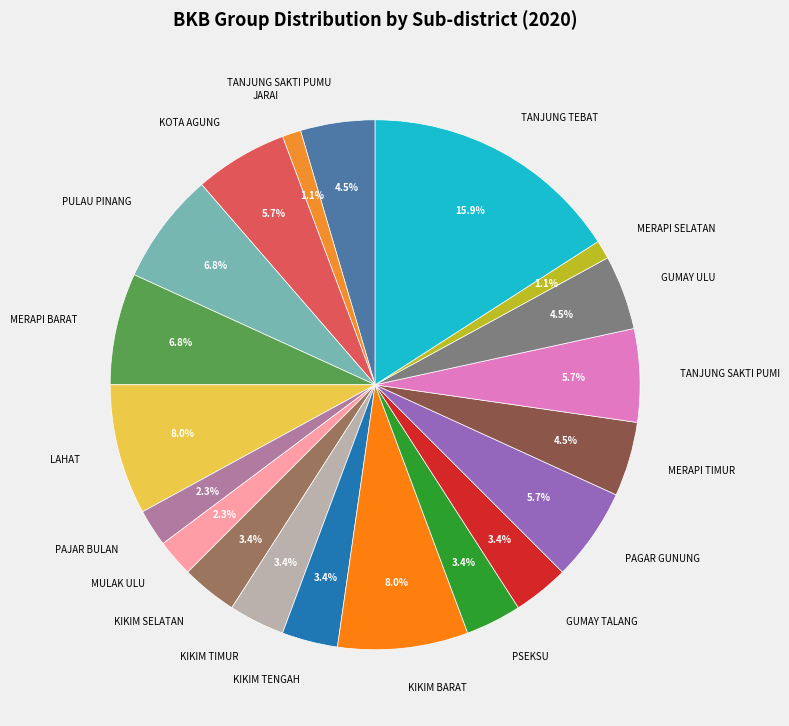

How much of the chart is everything except TANJUNG TEBAT?

84.1%